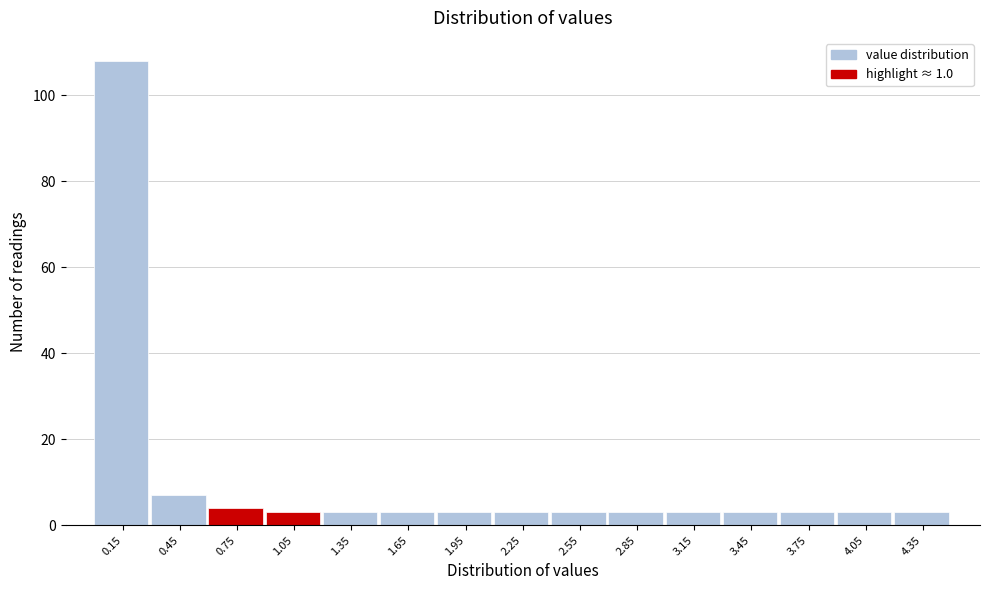

Reading left to right, transcribe this chart: for each bar, give the range it covers on the x-axis and its height. The values are not printed on the chart, so give them approximately, as read against the axis.

0.0 to 0.3: 108
0.3 to 0.6: 8
0.6 to 0.9: 4
0.9 to 1.2: 4
1.2 to 1.5: 4
1.5 to 1.8: 4
1.8 to 2.1: 4
2.1 to 2.4: 4
2.4 to 2.7: 4
2.7 to 3.0: 4
3.0 to 3.3: 4
3.3 to 3.6: 4
3.6 to 3.9: 4
3.9 to 4.2: 4
4.2 to 4.5: 4